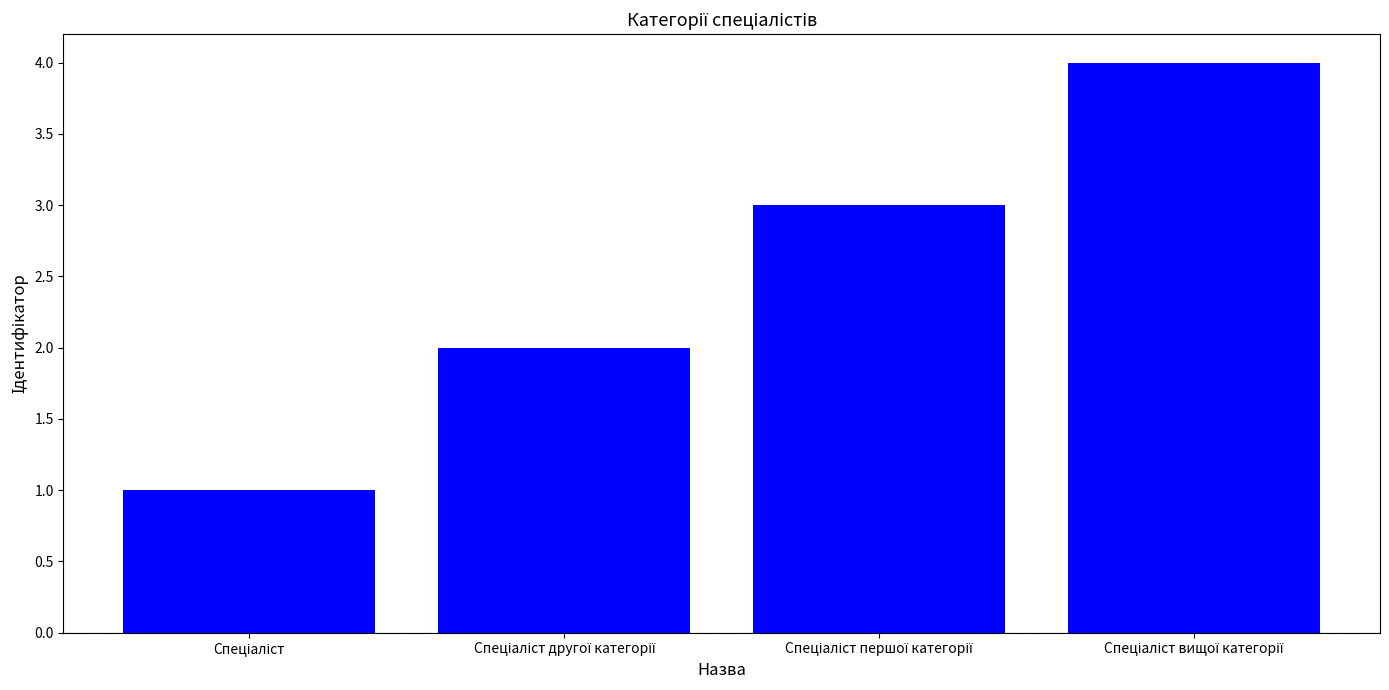

How many data points are less than 3?

2